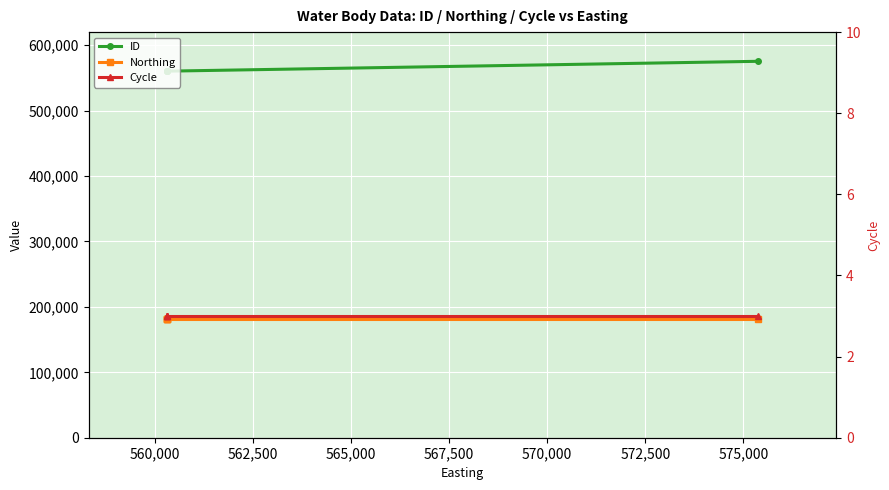

What are all the series names shown in the legend?

ID, Northing, Cycle